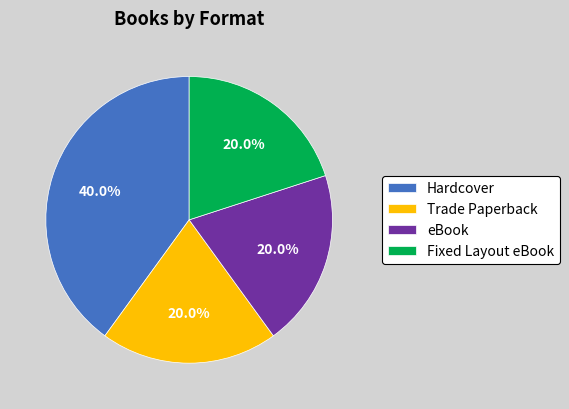

Which category has the biggest portion of the pie?

Hardcover